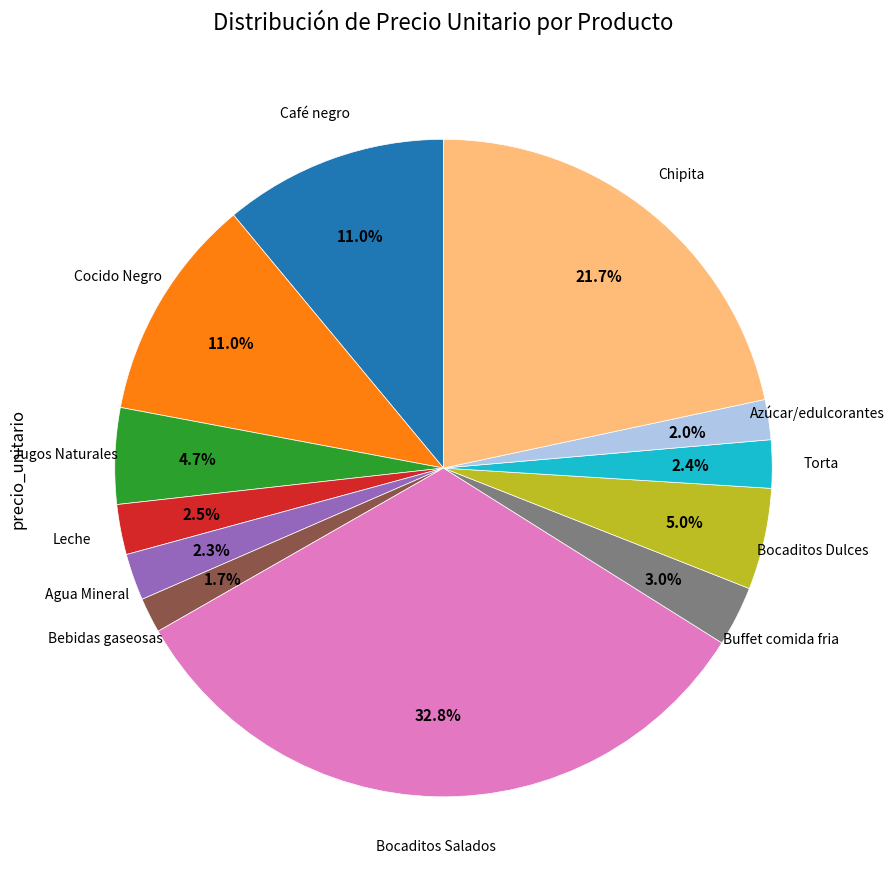

Is there any slice that represents more than half of the pie?

No